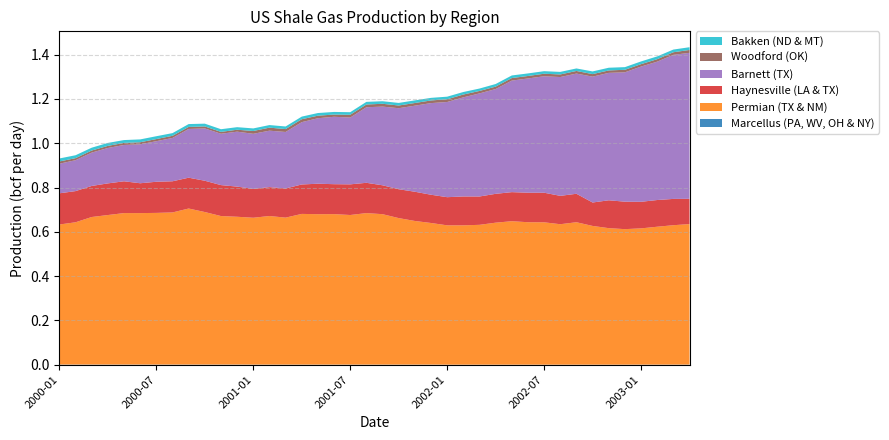

Reading left to right, what are all the values shown in this chart?

Marcellus (PA, WV, OH & NY): 2000-01=0.0	2000-02=0.0	2000-03=0.0	2000-04=0.0	2000-05=0.0	2000-06=0.0	2000-07=0.0	2000-08=0.0	2000-09=0.0	2000-10=0.0	2000-11=0.0	2000-12=0.0	2001-01=0.0	2001-02=0.0	2001-03=0.0	2001-04=0.0	2001-05=0.0	2001-06=0.0	2001-07=0.0	2001-08=0.0	2001-09=0.0	2001-10=0.0	2001-11=0.0	2001-12=0.0	2002-01=0.0	2002-02=0.0	2002-03=0.0	2002-04=0.0	2002-05=0.0	2002-06=0.0	2002-07=0.0	2002-08=0.0	2002-09=0.0	2002-10=0.0	2002-11=0.0	2002-12=0.0	2003-01=0.0	2003-02=0.0	2003-03=0.0	2003-04=0.0
Permian (TX & NM): 2000-01=0.6	2000-02=0.6	2000-03=0.7	2000-04=0.7	2000-05=0.7	2000-06=0.7	2000-07=0.7	2000-08=0.7	2000-09=0.7	2000-10=0.7	2000-11=0.7	2000-12=0.7	2001-01=0.7	2001-02=0.7	2001-03=0.7	2001-04=0.7	2001-05=0.7	2001-06=0.7	2001-07=0.7	2001-08=0.7	2001-09=0.7	2001-10=0.7	2001-11=0.6	2001-12=0.6	2002-01=0.6	2002-02=0.6	2002-03=0.6	2002-04=0.6	2002-05=0.6	2002-06=0.6	2002-07=0.6	2002-08=0.6	2002-09=0.6	2002-10=0.6	2002-11=0.6	2002-12=0.6	2003-01=0.6	2003-02=0.6	2003-03=0.6	2003-04=0.6
Haynesville (LA & TX): 2000-01=0.1	2000-02=0.1	2000-03=0.1	2000-04=0.1	2000-05=0.1	2000-06=0.1	2000-07=0.1	2000-08=0.1	2000-09=0.1	2000-10=0.1	2000-11=0.1	2000-12=0.1	2001-01=0.1	2001-02=0.1	2001-03=0.1	2001-04=0.1	2001-05=0.1	2001-06=0.1	2001-07=0.1	2001-08=0.1	2001-09=0.1	2001-10=0.1	2001-11=0.1	2001-12=0.1	2002-01=0.1	2002-02=0.1	2002-03=0.1	2002-04=0.1	2002-05=0.1	2002-06=0.1	2002-07=0.1	2002-08=0.1	2002-09=0.1	2002-10=0.1	2002-11=0.1	2002-12=0.1	2003-01=0.1	2003-02=0.1	2003-03=0.1	2003-04=0.1
Barnett (TX): 2000-01=0.1	2000-02=0.1	2000-03=0.2	2000-04=0.2	2000-05=0.2	2000-06=0.2	2000-07=0.2	2000-08=0.2	2000-09=0.2	2000-10=0.2	2000-11=0.2	2000-12=0.2	2001-01=0.2	2001-02=0.3	2001-03=0.3	2001-04=0.3	2001-05=0.3	2001-06=0.3	2001-07=0.3	2001-08=0.3	2001-09=0.4	2001-10=0.4	2001-11=0.4	2001-12=0.4	2002-01=0.4	2002-02=0.4	2002-03=0.5	2002-04=0.5	2002-05=0.5	2002-06=0.5	2002-07=0.5	2002-08=0.5	2002-09=0.5	2002-10=0.6	2002-11=0.6	2002-12=0.6	2003-01=0.6	2003-02=0.6	2003-03=0.7	2003-04=0.7
Woodford (OK): 2000-01=0.0	2000-02=0.0	2000-03=0.0	2000-04=0.0	2000-05=0.0	2000-06=0.0	2000-07=0.0	2000-08=0.0	2000-09=0.0	2000-10=0.0	2000-11=0.0	2000-12=0.0	2001-01=0.0	2001-02=0.0	2001-03=0.0	2001-04=0.0	2001-05=0.0	2001-06=0.0	2001-07=0.0	2001-08=0.0	2001-09=0.0	2001-10=0.0	2001-11=0.0	2001-12=0.0	2002-01=0.0	2002-02=0.0	2002-03=0.0	2002-04=0.0	2002-05=0.0	2002-06=0.0	2002-07=0.0	2002-08=0.0	2002-09=0.0	2002-10=0.0	2002-11=0.0	2002-12=0.0	2003-01=0.0	2003-02=0.0	2003-03=0.0	2003-04=0.0
Bakken (ND & MT): 2000-01=0.0	2000-02=0.0	2000-03=0.0	2000-04=0.0	2000-05=0.0	2000-06=0.0	2000-07=0.0	2000-08=0.0	2000-09=0.0	2000-10=0.0	2000-11=0.0	2000-12=0.0	2001-01=0.0	2001-02=0.0	2001-03=0.0	2001-04=0.0	2001-05=0.0	2001-06=0.0	2001-07=0.0	2001-08=0.0	2001-09=0.0	2001-10=0.0	2001-11=0.0	2001-12=0.0	2002-01=0.0	2002-02=0.0	2002-03=0.0	2002-04=0.0	2002-05=0.0	2002-06=0.0	2002-07=0.0	2002-08=0.0	2002-09=0.0	2002-10=0.0	2002-11=0.0	2002-12=0.0	2003-01=0.0	2003-02=0.0	2003-03=0.0	2003-04=0.0